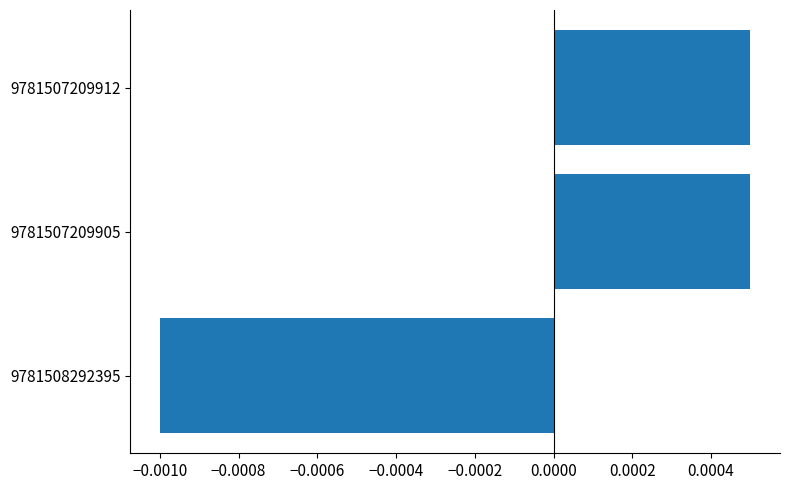

Which category has the lowest value across all series?

9781508292395